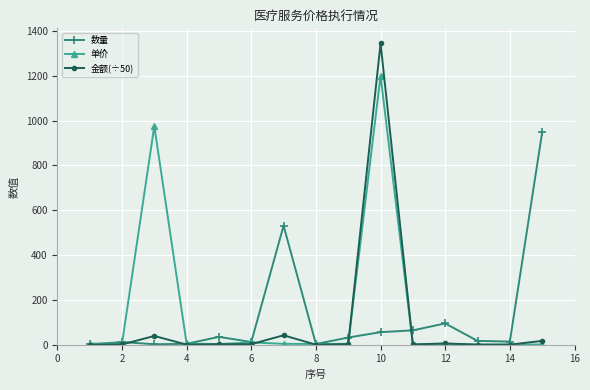

Which series has the largest range (max minus min)?

金额(÷50)